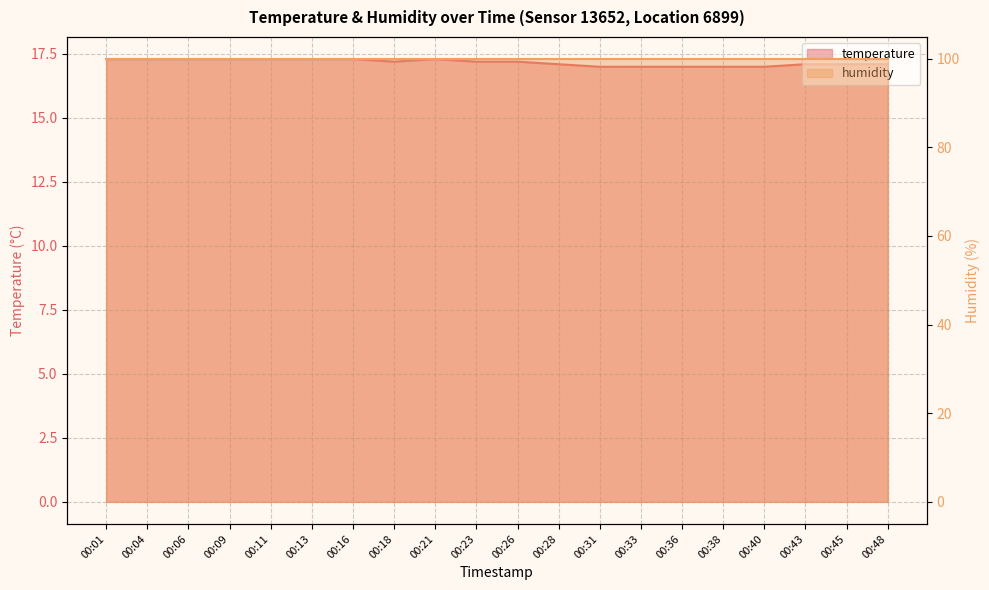

Reading right to left, transcribe all the data shown in this chart.

00:48=17.1	00:45=17.1	00:43=17.1	00:40=17.0	00:38=17.0	00:36=17.0	00:33=17.0	00:31=17.0	00:28=17.1	00:26=17.2	00:23=17.2	00:21=17.3	00:18=17.2	00:16=17.3	00:13=17.3	00:11=17.3	00:09=17.3	00:06=17.3	00:04=17.3	00:01=17.3